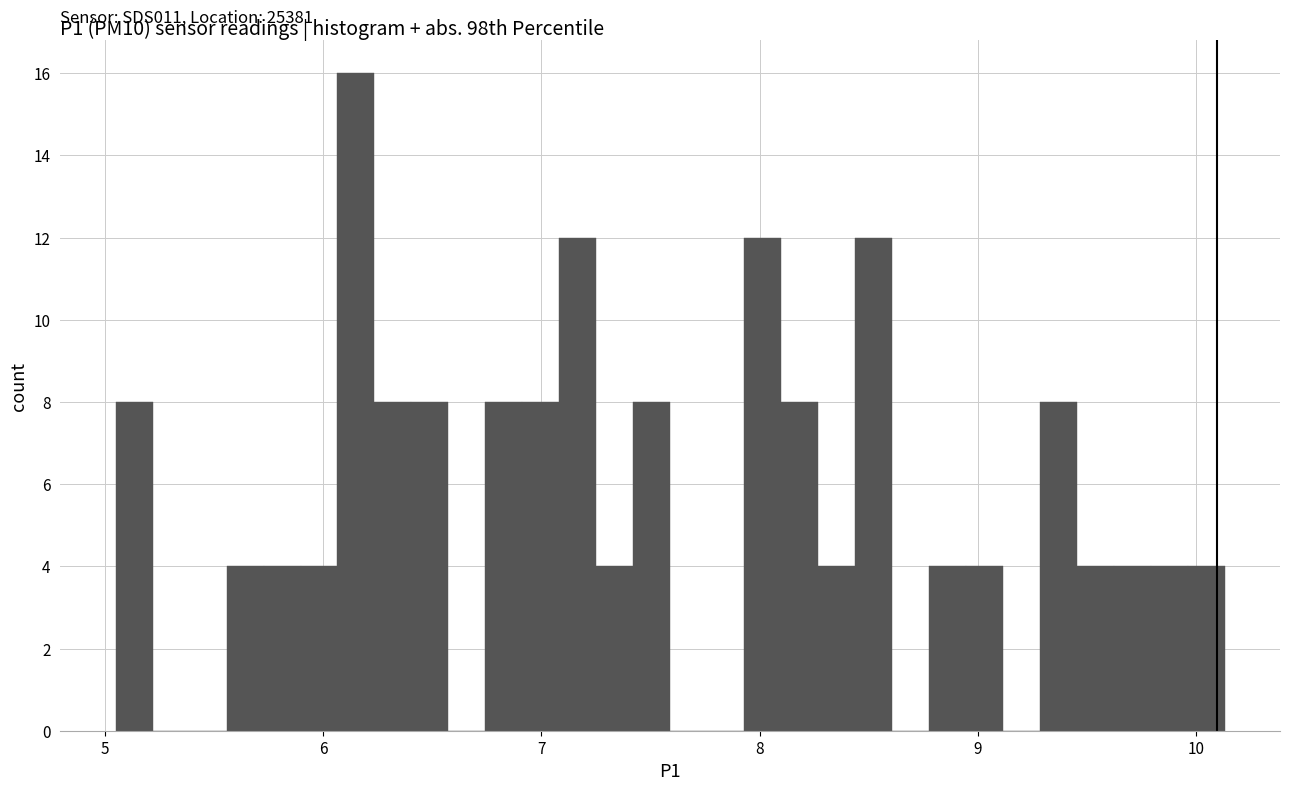

Read against the x-axis, roughly where is the centre of the tallest bar?

6.2